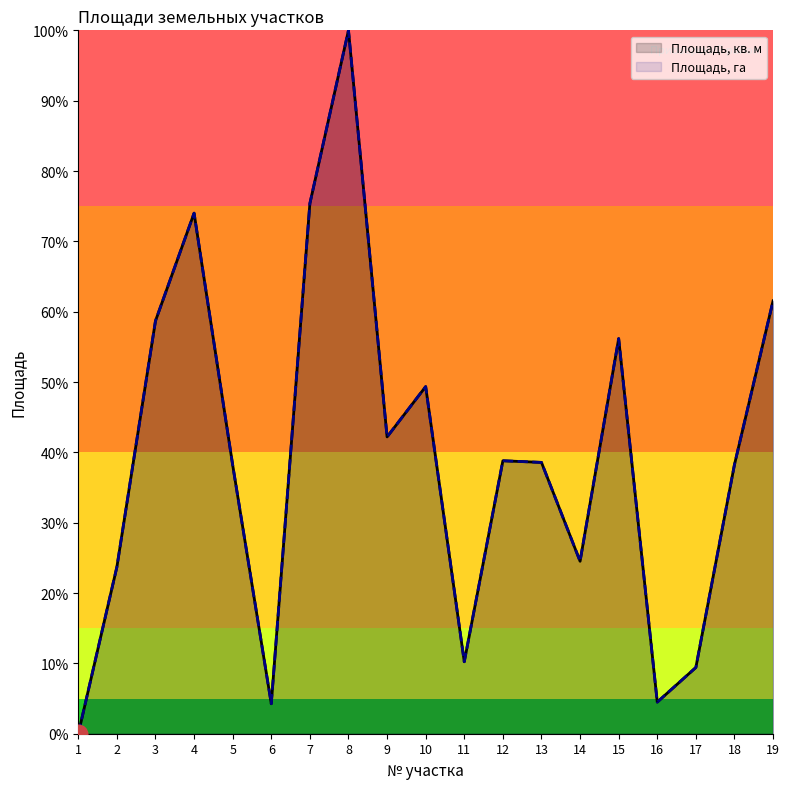

Which series has the largest total across all categories?

Площадь, га